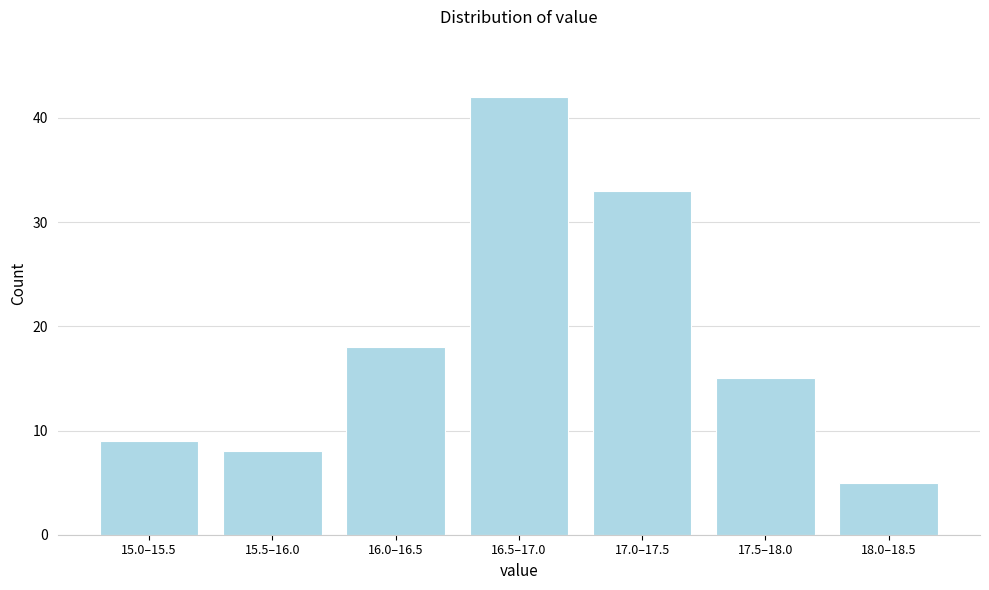

Reading left to right, list all the values displayed in this chart.

9	8	18	42	33	15	5